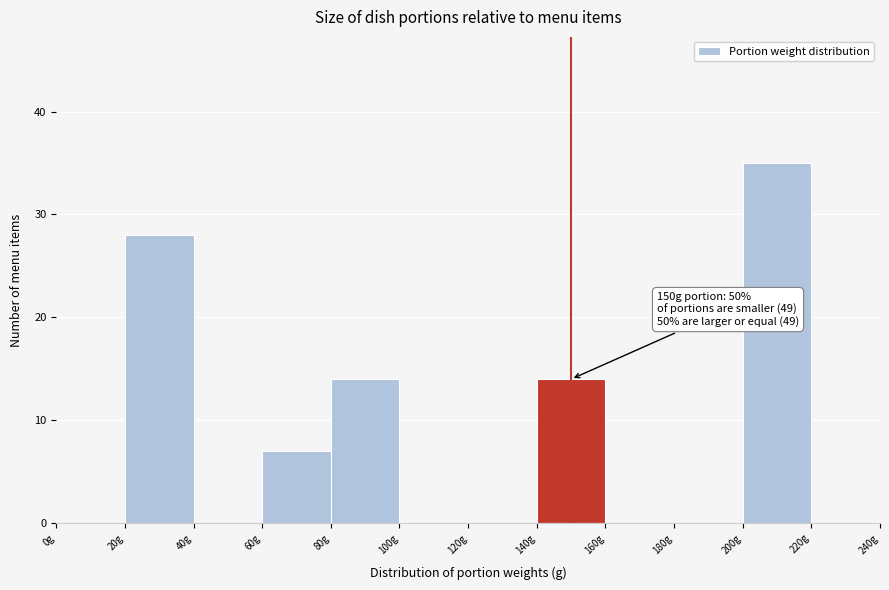

Over which range of the x-axis is the bar tallest?

200 to 220